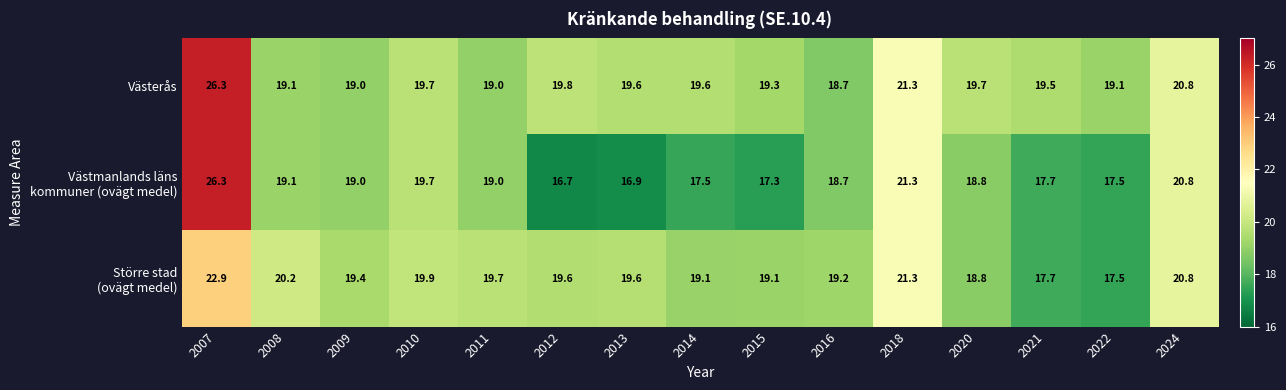

Where is Västerås nearest to the value 22?

2018